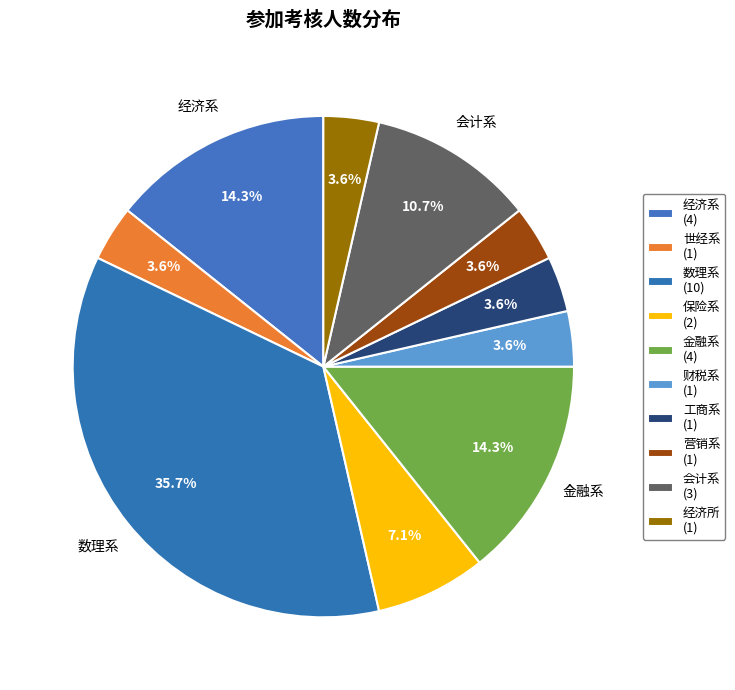

How many slices are in this pie chart?

10